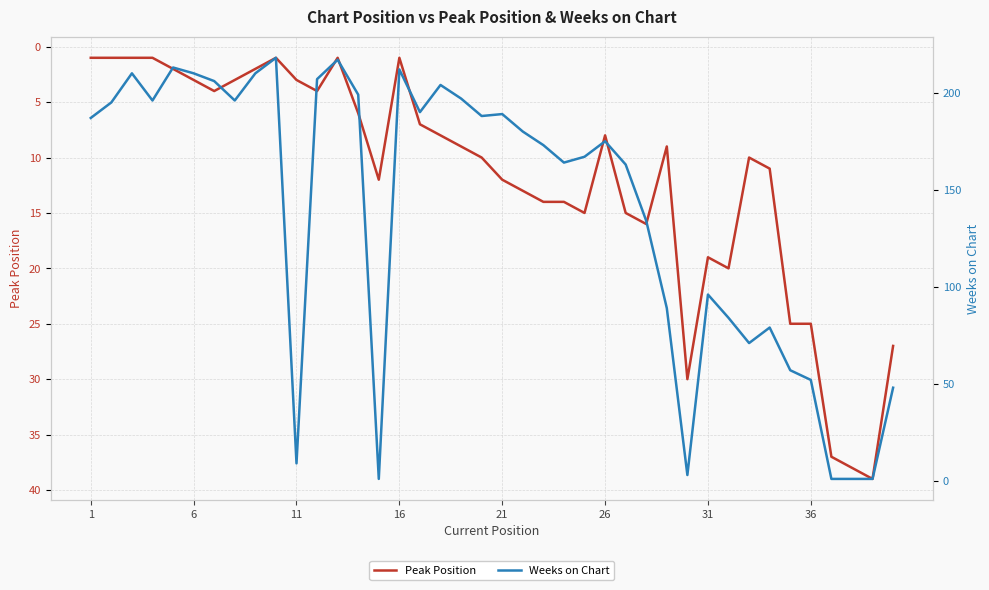

How many data points in Weeks on Chart are above 180?

19